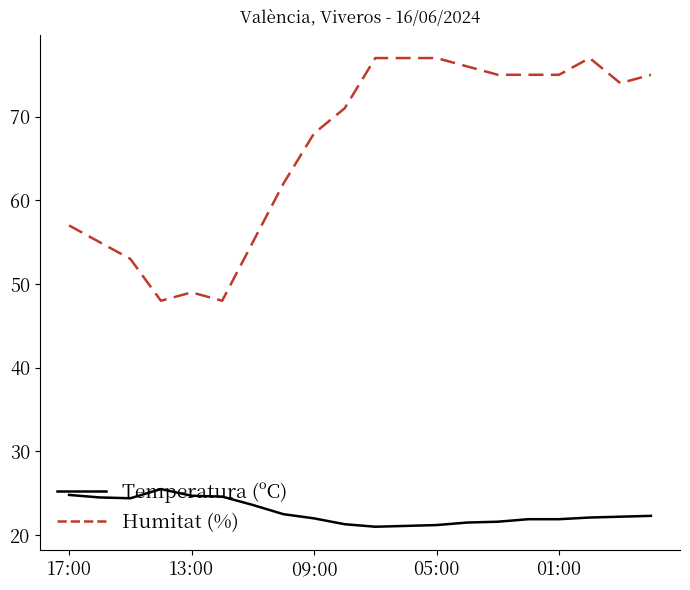

True or false: Temperatura (ºC) and Humitat (%) intersect in this chart.

False